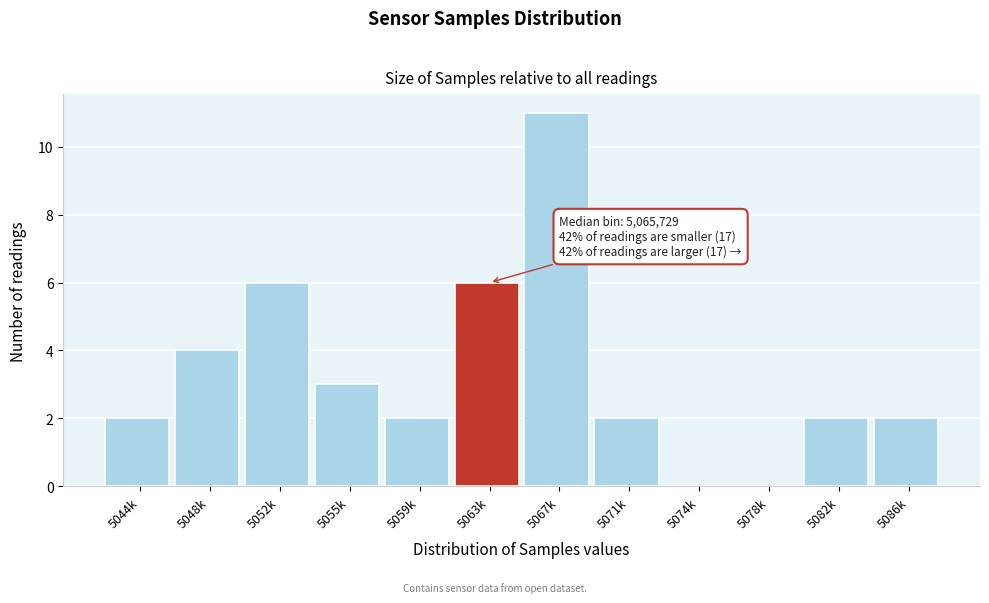

Reading left to right, transcribe all the data shown in this chart.

5044k=2	5048k=4	5052k=6	5055k=3	5059k=2	5063k=6	5067k=11	5071k=2	5074k=0	5078k=0	5082k=2	5086k=2